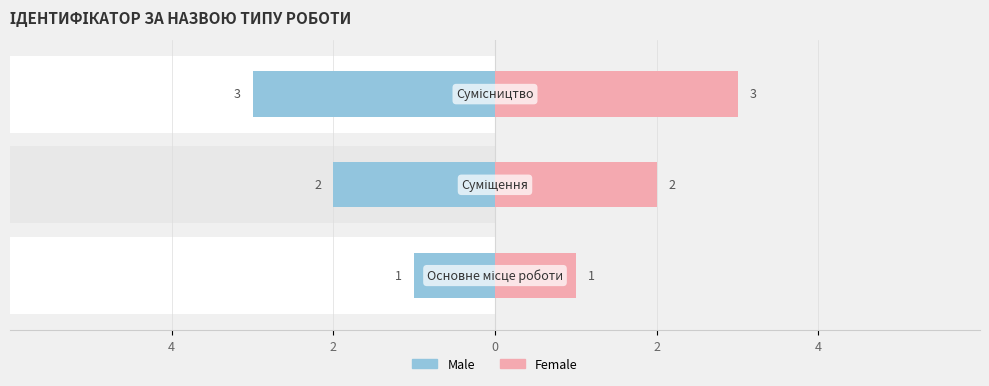

Which has a higher value, 2 or 0?

2